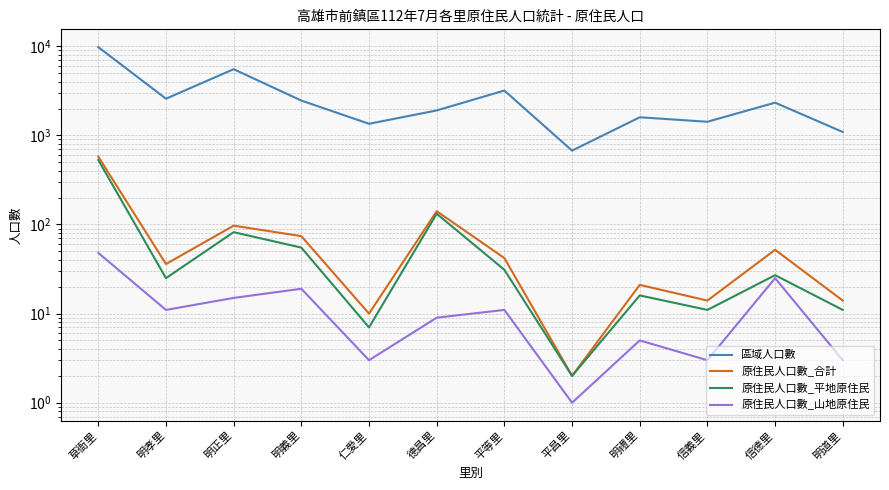

In 原住民人口數_平地原住民, how many points are higher than both neighbors (excluding endpoints)?

4